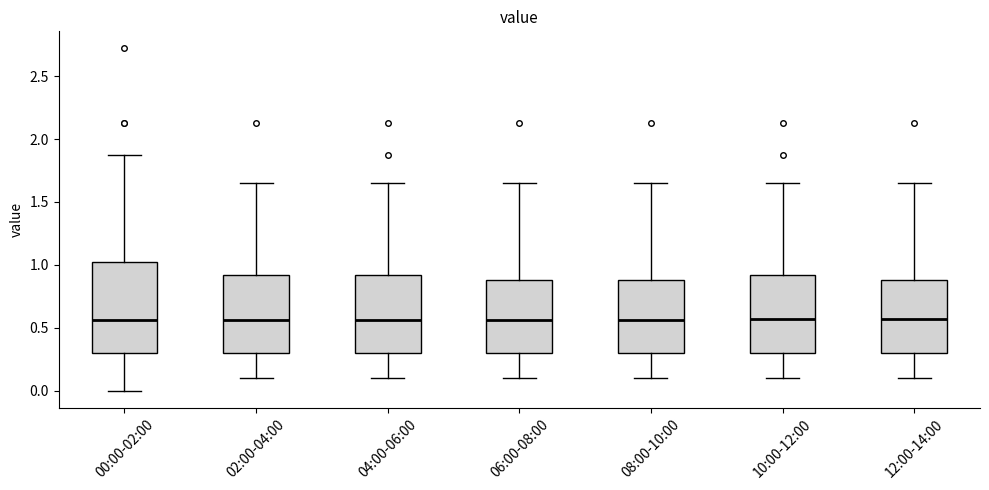

Reading left to right, transcribe this box plot: for each box, give where its median line is, the range the box spans, and where its two whiskers end, as read against the y-axis. The values are not printed on the chart, so give them approximately, as read against the axis.

00:00-02:00: median 0.55, box 0.30 to 1.00, whiskers 0.00 to 1.85
02:00-04:00: median 0.55, box 0.30 to 0.90, whiskers 0.10 to 1.65
04:00-06:00: median 0.55, box 0.30 to 0.90, whiskers 0.10 to 1.65
06:00-08:00: median 0.55, box 0.30 to 0.90, whiskers 0.10 to 1.65
08:00-10:00: median 0.55, box 0.30 to 0.90, whiskers 0.10 to 1.65
10:00-12:00: median 0.55, box 0.30 to 0.90, whiskers 0.10 to 1.65
12:00-14:00: median 0.55, box 0.30 to 0.90, whiskers 0.10 to 1.65